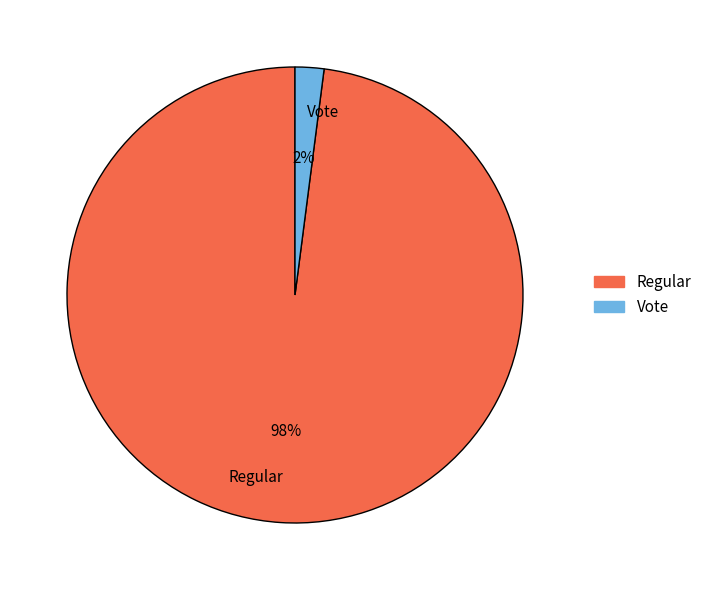

Is it true that Vote is 2% of the pie?

True